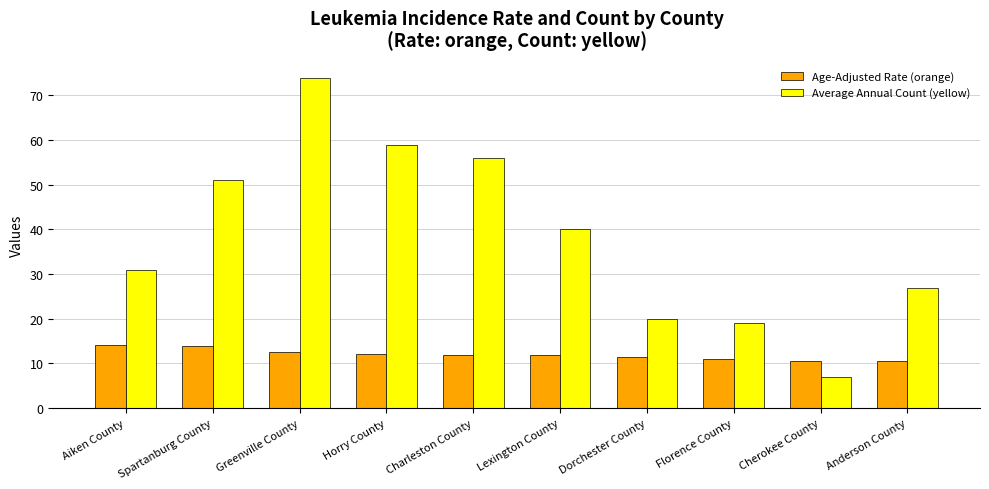

True or false: Average Annual Count (yellow) has a value of 26.1 at Greenville County.

False